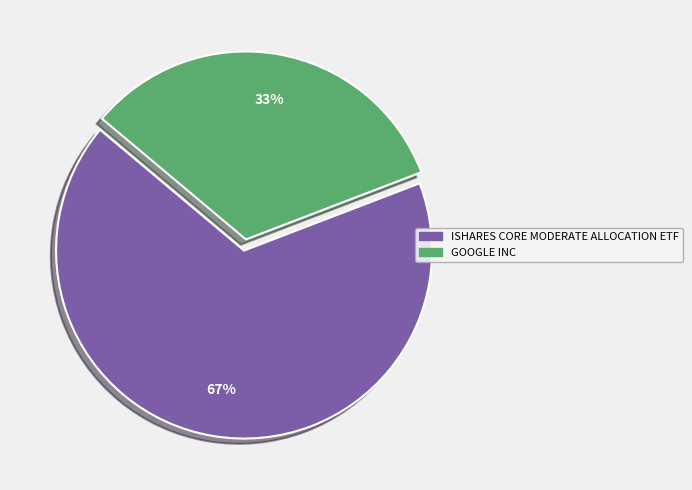

To the nearest percent, what is the difference between the GOOGLE INC and ISHARES CORE MODERATE ALLOCATION ETF slice percentages?

34%